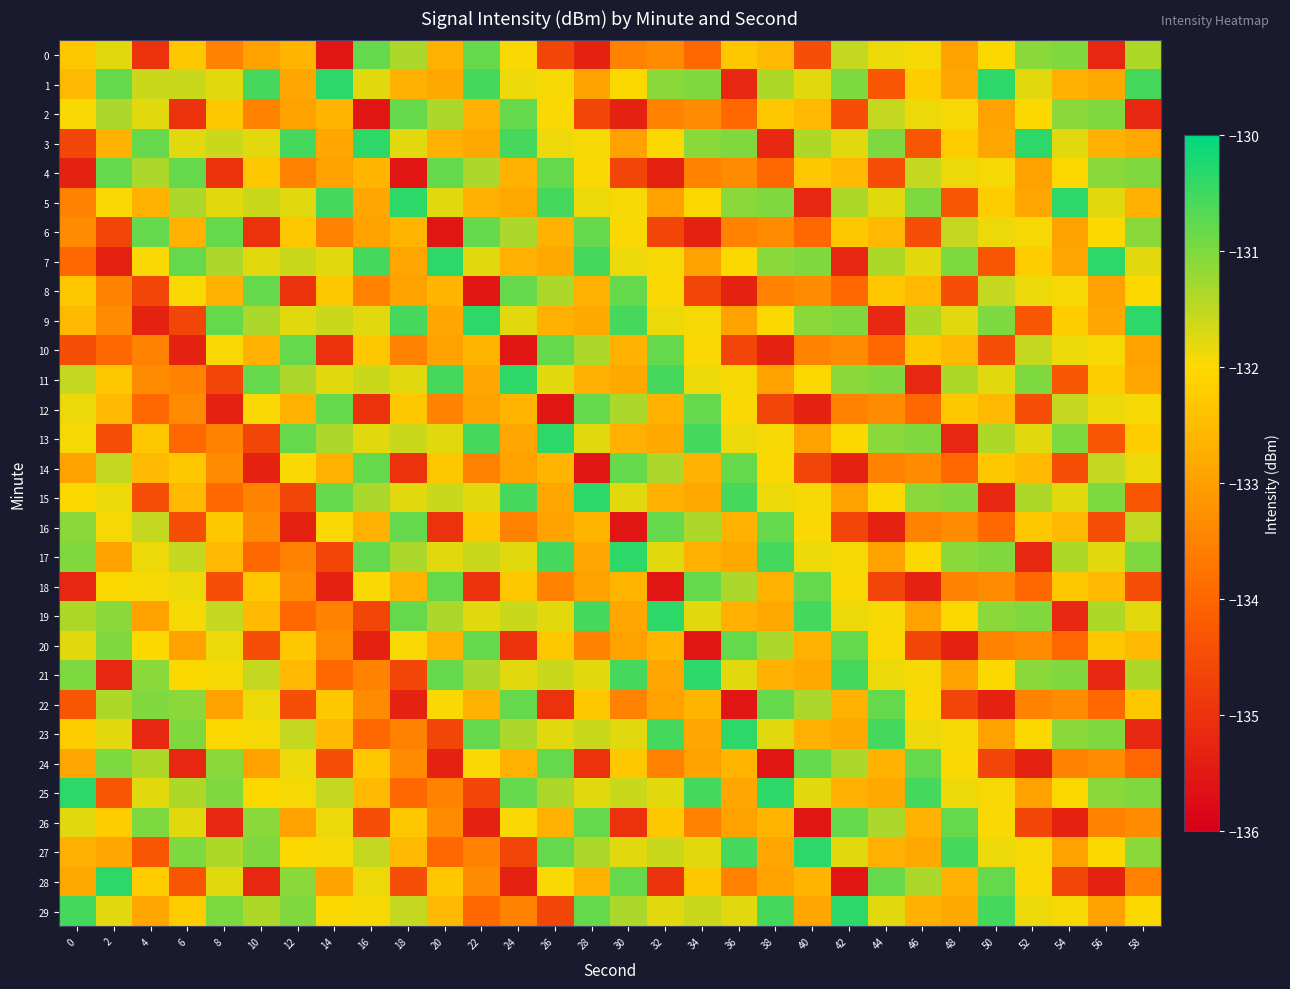

Reading left to right, list all the values displayed in this chart.

0: 0=-132.3	2=-131.8	4=-135.0	6=-132.3	8=-133.5	10=-132.9	12=-132.6	14=-135.6	16=-130.8	18=-131.3	20=-132.7	22=-130.8	24=-132.0	26=-134.6	28=-135.3	30=-133.5	32=-133.3	34=-134.0	36=-132.3	38=-132.5	40=-134.5	42=-131.5	44=-131.9	46=-131.9	48=-132.9	50=-132.0	52=-131.1	54=-131.0	56=-135.2	58=-131.4
1: 0=-132.5	2=-130.8	4=-131.6	6=-131.6	8=-131.8	10=-130.6	12=-132.9	14=-130.4	16=-131.8	18=-132.7	20=-132.8	22=-130.6	24=-131.9	26=-131.9	28=-132.9	30=-132.0	32=-131.1	34=-131.0	36=-135.2	38=-131.4	40=-131.8	42=-131.0	44=-134.3	46=-132.2	48=-132.9	50=-130.4	52=-131.8	54=-132.7	56=-132.8	58=-130.6
2: 0=-132.0	2=-131.3	4=-131.8	6=-135.0	8=-132.3	10=-133.5	12=-132.9	14=-132.6	16=-135.6	18=-130.8	20=-131.3	22=-132.7	24=-130.8	26=-132.0	28=-134.6	30=-135.3	32=-133.5	34=-133.3	36=-134.0	38=-132.3	40=-132.5	42=-134.5	44=-131.5	46=-131.9	48=-131.9	50=-132.9	52=-132.0	54=-131.1	56=-131.0	58=-135.2
3: 0=-134.6	2=-132.7	4=-130.8	6=-131.8	8=-131.6	10=-131.8	12=-130.6	14=-132.9	16=-130.4	18=-131.8	20=-132.7	22=-132.8	24=-130.6	26=-131.9	28=-131.9	30=-132.9	32=-132.0	34=-131.1	36=-131.0	38=-135.2	40=-131.4	42=-131.8	44=-131.0	46=-134.3	48=-132.2	50=-132.9	52=-130.4	54=-131.8	56=-132.7	58=-132.8
4: 0=-135.3	2=-130.8	4=-131.3	6=-130.8	8=-135.0	10=-132.3	12=-133.5	14=-132.9	16=-132.6	18=-135.6	20=-130.8	22=-131.3	24=-132.7	26=-130.8	28=-132.0	30=-134.6	32=-135.3	34=-133.5	36=-133.3	38=-134.0	40=-132.3	42=-132.5	44=-134.5	46=-131.5	48=-131.9	50=-131.9	52=-132.9	54=-132.0	56=-131.1	58=-131.0
5: 0=-133.5	2=-132.0	4=-132.7	6=-131.3	8=-131.8	10=-131.6	12=-131.8	14=-130.6	16=-132.9	18=-130.4	20=-131.8	22=-132.7	24=-132.8	26=-130.6	28=-131.9	30=-131.9	32=-132.9	34=-132.0	36=-131.1	38=-131.0	40=-135.2	42=-131.4	44=-131.8	46=-131.0	48=-134.3	50=-132.2	52=-132.9	54=-130.4	56=-131.8	58=-132.7
6: 0=-133.3	2=-134.6	4=-130.8	6=-132.7	8=-130.8	10=-135.0	12=-132.3	14=-133.5	16=-132.9	18=-132.6	20=-135.6	22=-130.8	24=-131.3	26=-132.7	28=-130.8	30=-132.0	32=-134.6	34=-135.3	36=-133.5	38=-133.3	40=-134.0	42=-132.3	44=-132.5	46=-134.5	48=-131.5	50=-131.9	52=-131.9	54=-132.9	56=-132.0	58=-131.1
7: 0=-134.0	2=-135.3	4=-132.0	6=-130.8	8=-131.3	10=-131.8	12=-131.6	14=-131.8	16=-130.6	18=-132.9	20=-130.4	22=-131.8	24=-132.7	26=-132.8	28=-130.6	30=-131.9	32=-131.9	34=-132.9	36=-132.0	38=-131.1	40=-131.0	42=-135.2	44=-131.4	46=-131.8	48=-131.0	50=-134.3	52=-132.2	54=-132.9	56=-130.4	58=-131.8
8: 0=-132.3	2=-133.5	4=-134.6	6=-132.0	8=-132.7	10=-130.8	12=-135.0	14=-132.3	16=-133.5	18=-132.9	20=-132.6	22=-135.6	24=-130.8	26=-131.3	28=-132.7	30=-130.8	32=-132.0	34=-134.6	36=-135.3	38=-133.5	40=-133.3	42=-134.0	44=-132.3	46=-132.5	48=-134.5	50=-131.5	52=-131.9	54=-131.9	56=-132.9	58=-132.0
9: 0=-132.5	2=-133.3	4=-135.3	6=-134.6	8=-130.8	10=-131.3	12=-131.8	14=-131.6	16=-131.8	18=-130.6	20=-132.9	22=-130.4	24=-131.8	26=-132.7	28=-132.8	30=-130.6	32=-131.9	34=-131.9	36=-132.9	38=-132.0	40=-131.1	42=-131.0	44=-135.2	46=-131.4	48=-131.8	50=-131.0	52=-134.3	54=-132.2	56=-132.9	58=-130.4
10: 0=-134.5	2=-134.0	4=-133.5	6=-135.3	8=-132.0	10=-132.7	12=-130.8	14=-135.0	16=-132.3	18=-133.5	20=-132.9	22=-132.6	24=-135.6	26=-130.8	28=-131.3	30=-132.7	32=-130.8	34=-132.0	36=-134.6	38=-135.3	40=-133.5	42=-133.3	44=-134.0	46=-132.3	48=-132.5	50=-134.5	52=-131.5	54=-131.9	56=-131.9	58=-132.9
11: 0=-131.5	2=-132.3	4=-133.3	6=-133.5	8=-134.6	10=-130.8	12=-131.3	14=-131.8	16=-131.6	18=-131.8	20=-130.6	22=-132.9	24=-130.4	26=-131.8	28=-132.7	30=-132.8	32=-130.6	34=-131.9	36=-131.9	38=-132.9	40=-132.0	42=-131.1	44=-131.0	46=-135.2	48=-131.4	50=-131.8	52=-131.0	54=-134.3	56=-132.2	58=-132.9
12: 0=-131.9	2=-132.5	4=-134.0	6=-133.3	8=-135.3	10=-132.0	12=-132.7	14=-130.8	16=-135.0	18=-132.3	20=-133.5	22=-132.9	24=-132.6	26=-135.6	28=-130.8	30=-131.3	32=-132.7	34=-130.8	36=-132.0	38=-134.6	40=-135.3	42=-133.5	44=-133.3	46=-134.0	48=-132.3	50=-132.5	52=-134.5	54=-131.5	56=-131.9	58=-131.9
13: 0=-131.9	2=-134.5	4=-132.3	6=-134.0	8=-133.5	10=-134.6	12=-130.8	14=-131.3	16=-131.8	18=-131.6	20=-131.8	22=-130.6	24=-132.9	26=-130.4	28=-131.8	30=-132.7	32=-132.8	34=-130.6	36=-131.9	38=-131.9	40=-132.9	42=-132.0	44=-131.1	46=-131.0	48=-135.2	50=-131.4	52=-131.8	54=-131.0	56=-134.3	58=-132.2
14: 0=-132.9	2=-131.5	4=-132.5	6=-132.3	8=-133.3	10=-135.3	12=-132.0	14=-132.7	16=-130.8	18=-135.0	20=-132.3	22=-133.5	24=-132.9	26=-132.6	28=-135.6	30=-130.8	32=-131.3	34=-132.7	36=-130.8	38=-132.0	40=-134.6	42=-135.3	44=-133.5	46=-133.3	48=-134.0	50=-132.3	52=-132.5	54=-134.5	56=-131.5	58=-131.9
15: 0=-132.0	2=-131.9	4=-134.5	6=-132.5	8=-134.0	10=-133.5	12=-134.6	14=-130.8	16=-131.3	18=-131.8	20=-131.6	22=-131.8	24=-130.6	26=-132.9	28=-130.4	30=-131.8	32=-132.7	34=-132.8	36=-130.6	38=-131.9	40=-131.9	42=-132.9	44=-132.0	46=-131.1	48=-131.0	50=-135.2	52=-131.4	54=-131.8	56=-131.0	58=-134.3
16: 0=-131.1	2=-131.9	4=-131.5	6=-134.5	8=-132.3	10=-133.3	12=-135.3	14=-132.0	16=-132.7	18=-130.8	20=-135.0	22=-132.3	24=-133.5	26=-132.9	28=-132.6	30=-135.6	32=-130.8	34=-131.3	36=-132.7	38=-130.8	40=-132.0	42=-134.6	44=-135.3	46=-133.5	48=-133.3	50=-134.0	52=-132.3	54=-132.5	56=-134.5	58=-131.5
17: 0=-131.0	2=-132.9	4=-131.9	6=-131.5	8=-132.5	10=-134.0	12=-133.5	14=-134.6	16=-130.8	18=-131.3	20=-131.8	22=-131.6	24=-131.8	26=-130.6	28=-132.9	30=-130.4	32=-131.8	34=-132.7	36=-132.8	38=-130.6	40=-131.9	42=-131.9	44=-132.9	46=-132.0	48=-131.1	50=-131.0	52=-135.2	54=-131.4	56=-131.8	58=-131.0
18: 0=-135.2	2=-132.0	4=-131.9	6=-131.9	8=-134.5	10=-132.3	12=-133.3	14=-135.3	16=-132.0	18=-132.7	20=-130.8	22=-135.0	24=-132.3	26=-133.5	28=-132.9	30=-132.6	32=-135.6	34=-130.8	36=-131.3	38=-132.7	40=-130.8	42=-132.0	44=-134.6	46=-135.3	48=-133.5	50=-133.3	52=-134.0	54=-132.3	56=-132.5	58=-134.5
19: 0=-131.4	2=-131.1	4=-132.9	6=-131.9	8=-131.5	10=-132.5	12=-134.0	14=-133.5	16=-134.6	18=-130.8	20=-131.3	22=-131.8	24=-131.6	26=-131.8	28=-130.6	30=-132.9	32=-130.4	34=-131.8	36=-132.7	38=-132.8	40=-130.6	42=-131.9	44=-131.9	46=-132.9	48=-132.0	50=-131.1	52=-131.0	54=-135.2	56=-131.4	58=-131.8
20: 0=-131.8	2=-131.0	4=-132.0	6=-132.9	8=-131.9	10=-134.5	12=-132.3	14=-133.3	16=-135.3	18=-132.0	20=-132.7	22=-130.8	24=-135.0	26=-132.3	28=-133.5	30=-132.9	32=-132.6	34=-135.6	36=-130.8	38=-131.3	40=-132.7	42=-130.8	44=-132.0	46=-134.6	48=-135.3	50=-133.5	52=-133.3	54=-134.0	56=-132.3	58=-132.5
21: 0=-131.0	2=-135.2	4=-131.1	6=-132.0	8=-131.9	10=-131.5	12=-132.5	14=-134.0	16=-133.5	18=-134.6	20=-130.8	22=-131.3	24=-131.8	26=-131.6	28=-131.8	30=-130.6	32=-132.9	34=-130.4	36=-131.8	38=-132.7	40=-132.8	42=-130.6	44=-131.9	46=-131.9	48=-132.9	50=-132.0	52=-131.1	54=-131.0	56=-135.2	58=-131.4
22: 0=-134.3	2=-131.4	4=-131.0	6=-131.1	8=-132.9	10=-131.9	12=-134.5	14=-132.3	16=-133.3	18=-135.3	20=-132.0	22=-132.7	24=-130.8	26=-135.0	28=-132.3	30=-133.5	32=-132.9	34=-132.6	36=-135.6	38=-130.8	40=-131.3	42=-132.7	44=-130.8	46=-132.0	48=-134.6	50=-135.3	52=-133.5	54=-133.3	56=-134.0	58=-132.3
23: 0=-132.2	2=-131.8	4=-135.2	6=-131.0	8=-132.0	10=-131.9	12=-131.5	14=-132.5	16=-134.0	18=-133.5	20=-134.6	22=-130.8	24=-131.3	26=-131.8	28=-131.6	30=-131.8	32=-130.6	34=-132.9	36=-130.4	38=-131.8	40=-132.7	42=-132.8	44=-130.6	46=-131.9	48=-131.9	50=-132.9	52=-132.0	54=-131.1	56=-131.0	58=-135.2
24: 0=-132.9	2=-131.0	4=-131.4	6=-135.2	8=-131.1	10=-132.9	12=-131.9	14=-134.5	16=-132.3	18=-133.3	20=-135.3	22=-132.0	24=-132.7	26=-130.8	28=-135.0	30=-132.3	32=-133.5	34=-132.9	36=-132.6	38=-135.6	40=-130.8	42=-131.3	44=-132.7	46=-130.8	48=-132.0	50=-134.6	52=-135.3	54=-133.5	56=-133.3	58=-134.0
25: 0=-130.4	2=-134.3	4=-131.8	6=-131.4	8=-131.0	10=-132.0	12=-131.9	14=-131.5	16=-132.5	18=-134.0	20=-133.5	22=-134.6	24=-130.8	26=-131.3	28=-131.8	30=-131.6	32=-131.8	34=-130.6	36=-132.9	38=-130.4	40=-131.8	42=-132.7	44=-132.8	46=-130.6	48=-131.9	50=-131.9	52=-132.9	54=-132.0	56=-131.1	58=-131.0
26: 0=-131.8	2=-132.2	4=-131.0	6=-131.8	8=-135.2	10=-131.1	12=-132.9	14=-131.9	16=-134.5	18=-132.3	20=-133.3	22=-135.3	24=-132.0	26=-132.7	28=-130.8	30=-135.0	32=-132.3	34=-133.5	36=-132.9	38=-132.6	40=-135.6	42=-130.8	44=-131.3	46=-132.7	48=-130.8	50=-132.0	52=-134.6	54=-135.3	56=-133.5	58=-133.3
27: 0=-132.7	2=-132.9	4=-134.3	6=-131.0	8=-131.4	10=-131.0	12=-132.0	14=-131.9	16=-131.5	18=-132.5	20=-134.0	22=-133.5	24=-134.6	26=-130.8	28=-131.3	30=-131.8	32=-131.6	34=-131.8	36=-130.6	38=-132.9	40=-130.4	42=-131.8	44=-132.7	46=-132.8	48=-130.6	50=-131.9	52=-131.9	54=-132.9	56=-132.0	58=-131.1
28: 0=-132.8	2=-130.4	4=-132.2	6=-134.3	8=-131.8	10=-135.2	12=-131.1	14=-132.9	16=-131.9	18=-134.5	20=-132.3	22=-133.3	24=-135.3	26=-132.0	28=-132.7	30=-130.8	32=-135.0	34=-132.3	36=-133.5	38=-132.9	40=-132.6	42=-135.6	44=-130.8	46=-131.3	48=-132.7	50=-130.8	52=-132.0	54=-134.6	56=-135.3	58=-133.5
29: 0=-130.6	2=-131.8	4=-132.9	6=-132.2	8=-131.0	10=-131.4	12=-131.0	14=-132.0	16=-131.9	18=-131.5	20=-132.5	22=-134.0	24=-133.5	26=-134.6	28=-130.8	30=-131.3	32=-131.8	34=-131.6	36=-131.8	38=-130.6	40=-132.9	42=-130.4	44=-131.8	46=-132.7	48=-132.8	50=-130.6	52=-131.9	54=-131.9	56=-132.9	58=-132.0